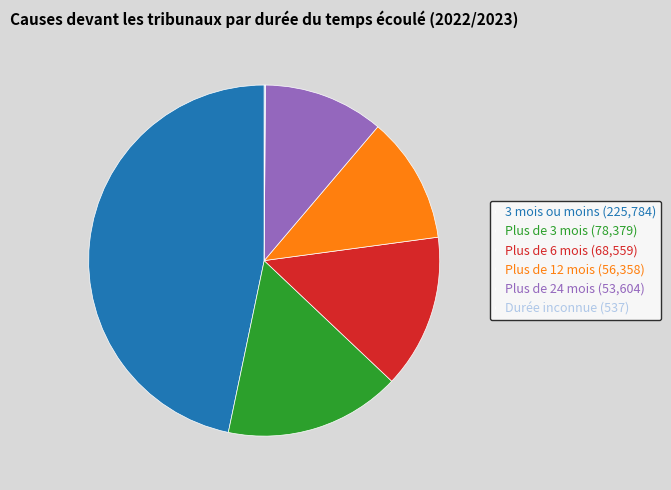

What is the ratio of the value at Plus de 24 mois (53,604) to the value at Plus de 3 mois (78,379)?

0.7